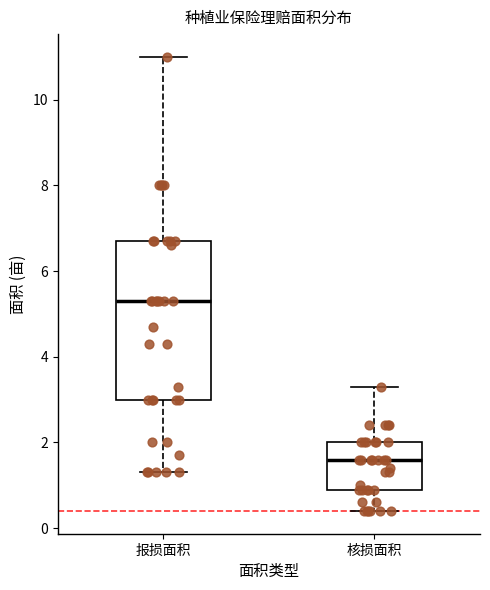

Reading left to right, read every box against the y-axis: the position of its median line, the range the box covers, and the ends of its whiskers. The values are not printed on the chart, so give them approximately, as read against the axis.

报损面积: median 5.4, box 3.0 to 6.8, whiskers 1.4 to 11.0
核损面积: median 1.6, box 1.0 to 2.0, whiskers 0.4 to 3.4